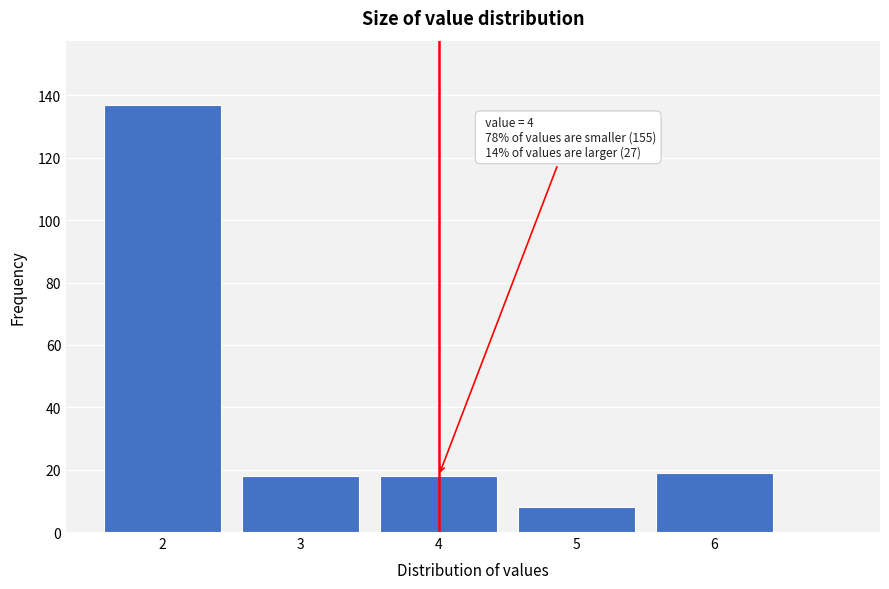

Reading left to right, what are all the values shown in this chart?

2=137	3=18	4=18	5=8	6=19